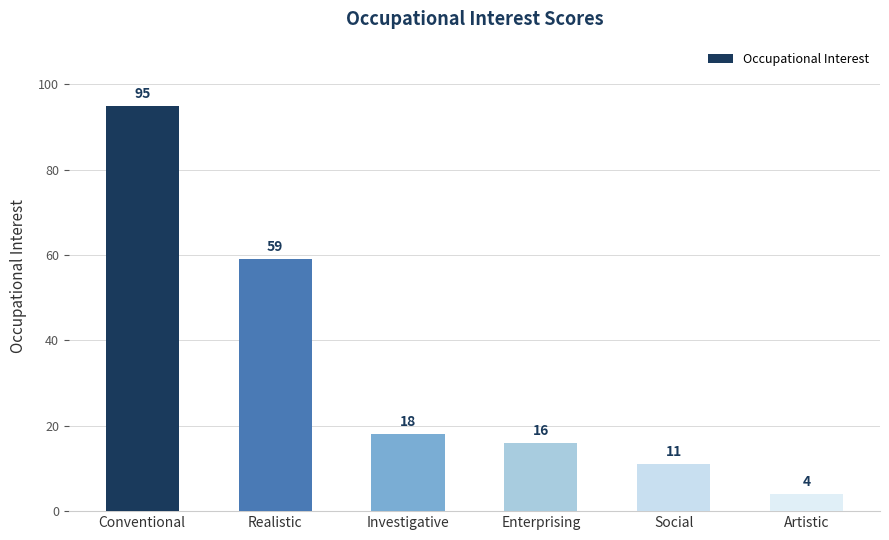

What position from the left is Artistic?

6